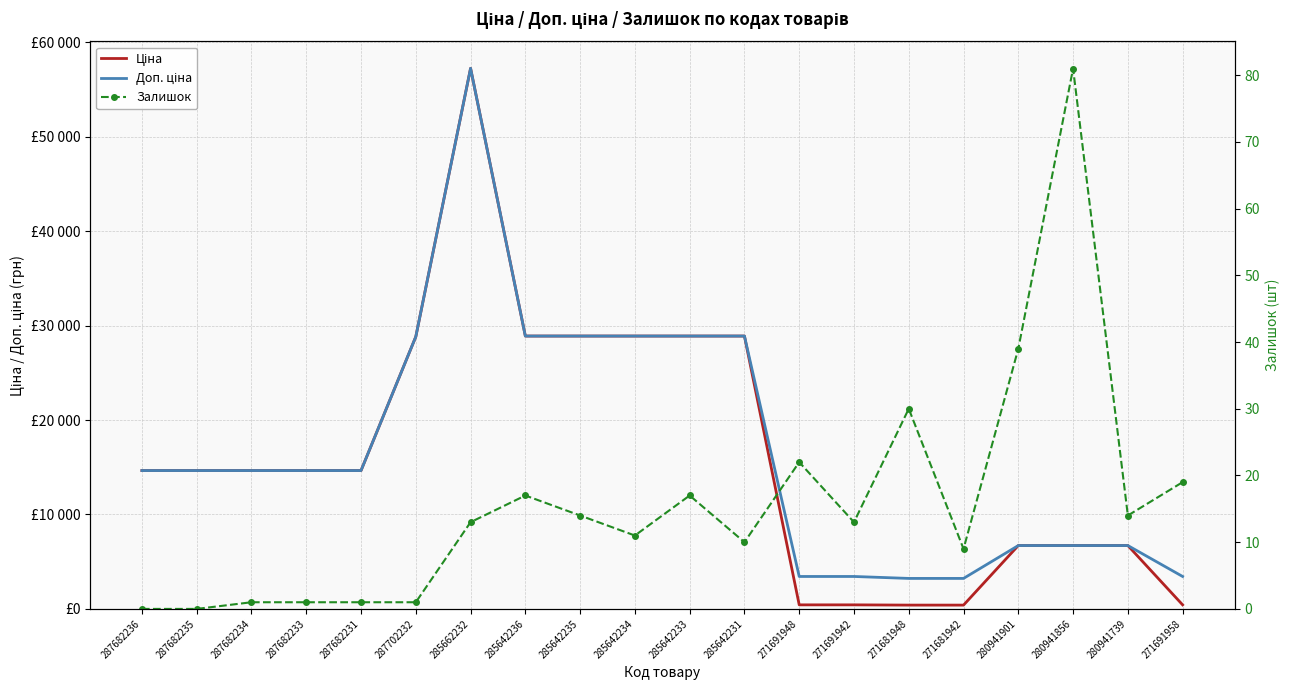

What is the sum of the Доп. ціна values at 285662232 and 287682234?

71885.1